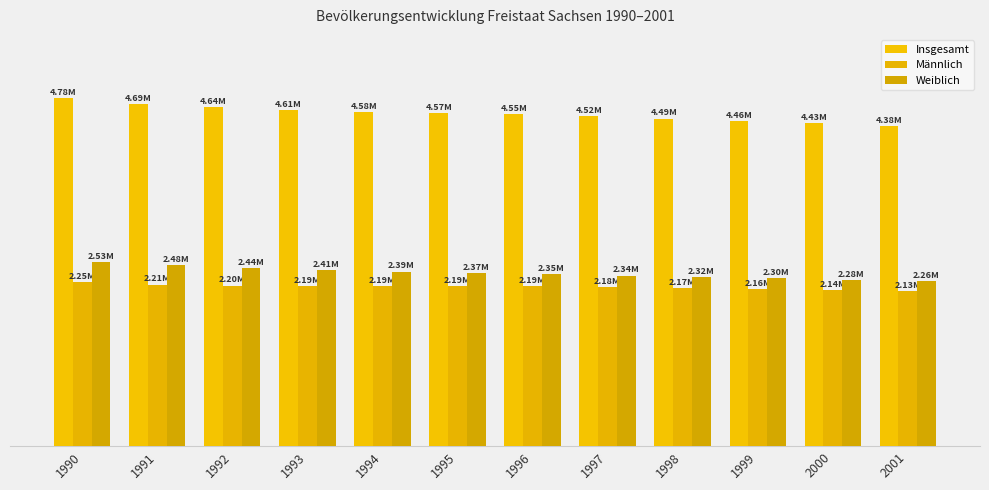

At which label does Männlich reach its minimum?

2001